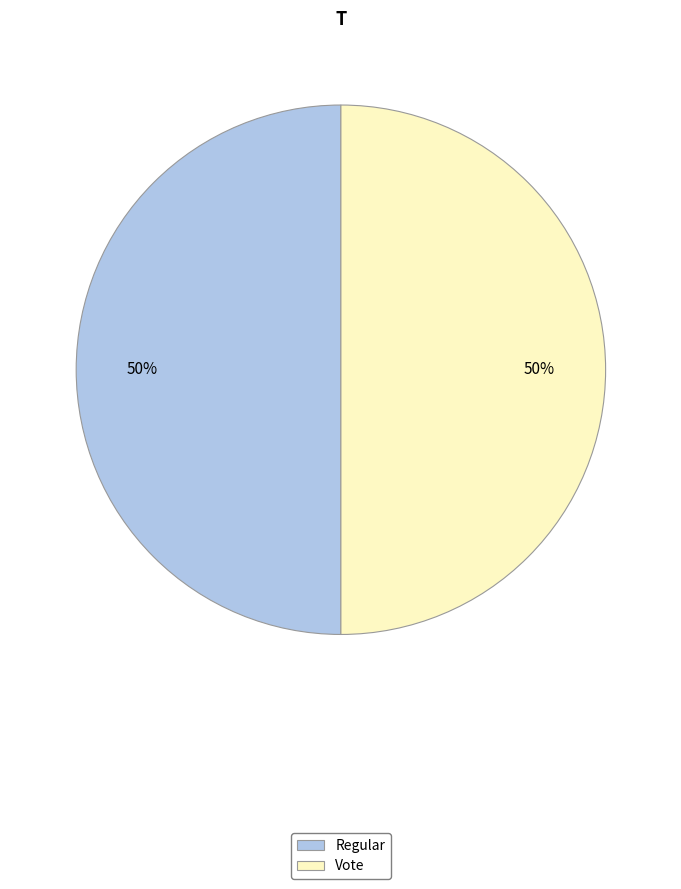

The Regular slice represents 59% of the pie. True or false?

False